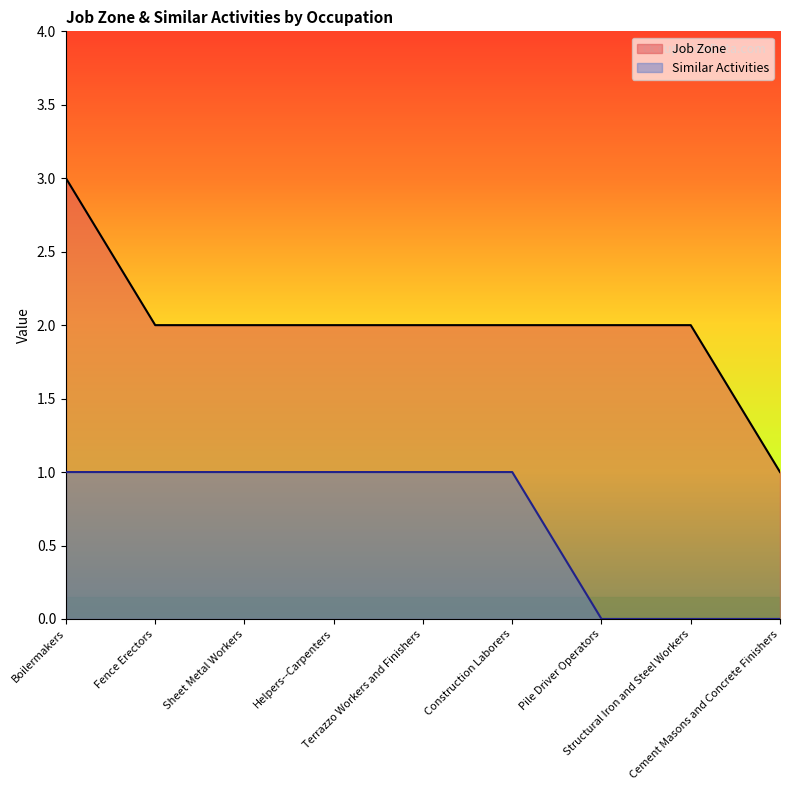

At which label does Similar Activities reach its peak?

Boilermakers